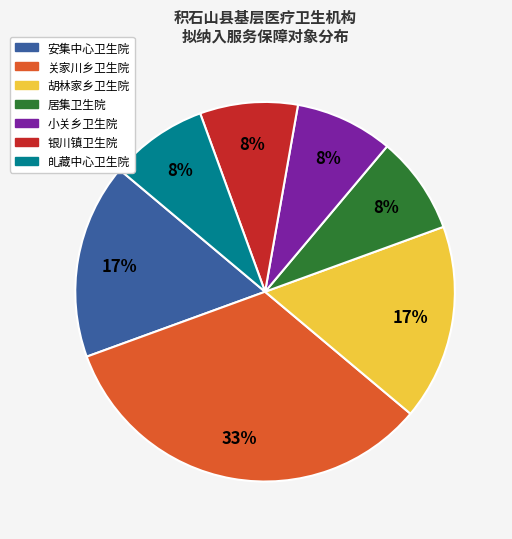

Count the number of slices in the pie.

7